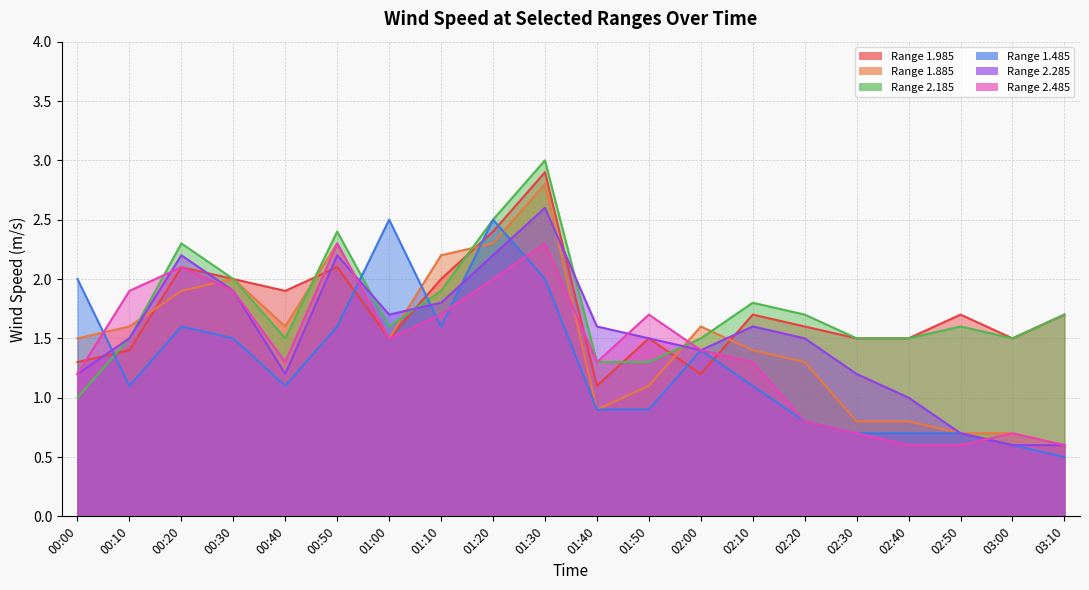

What is the sum of the 1.885 values at 02:00 and 02:40?

2.4